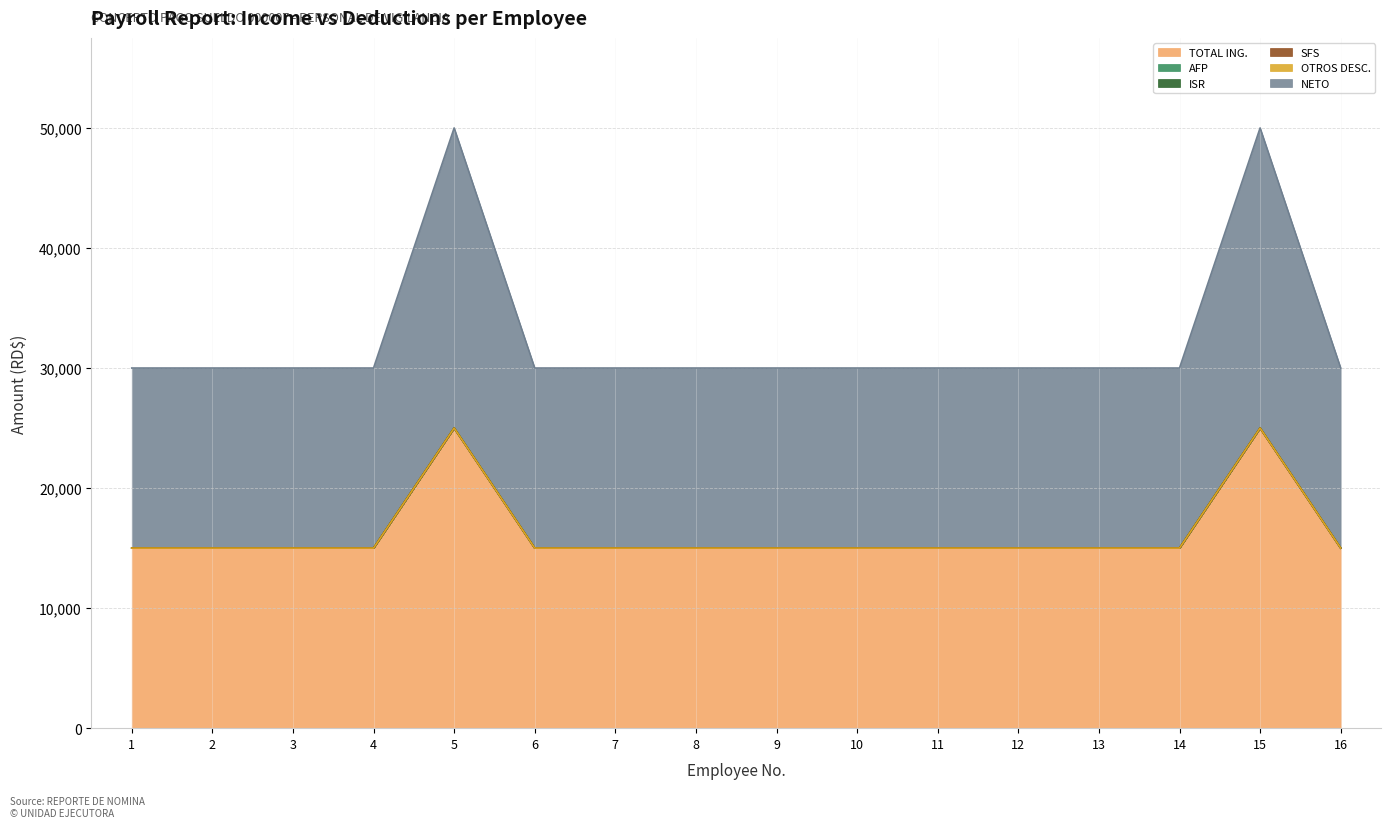

True or false: ISR has a value of 0 at 12.

True